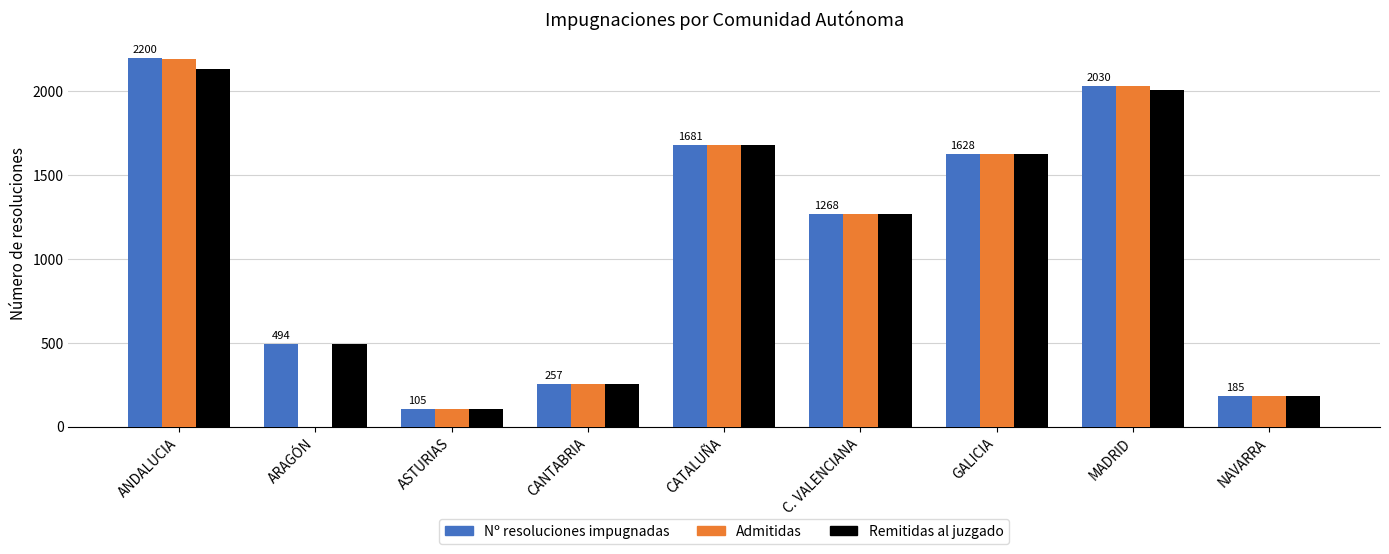

What is the greatest value displayed?

2200